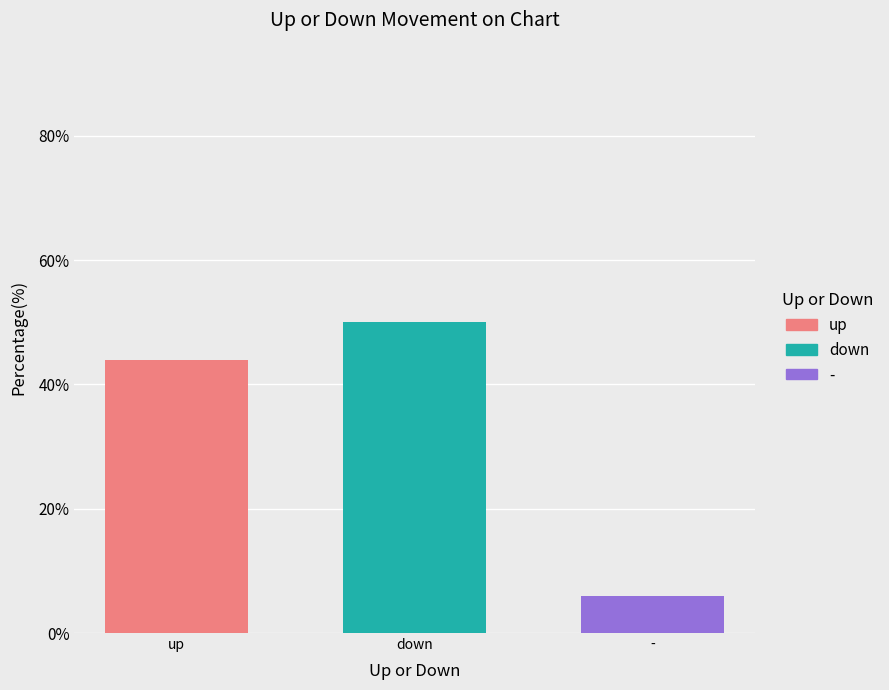

Are the bars grouped side by side (vs. stacked)?

No